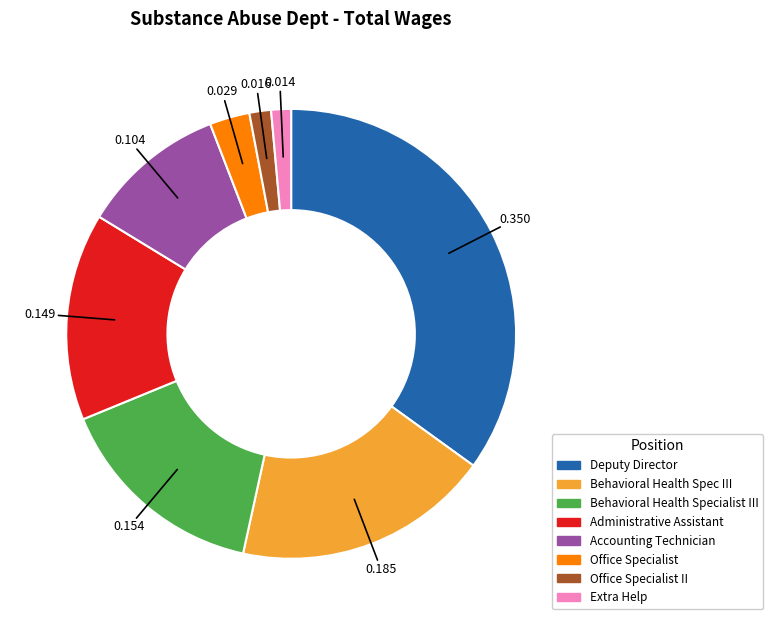

Is there a majority slice in this chart?

No